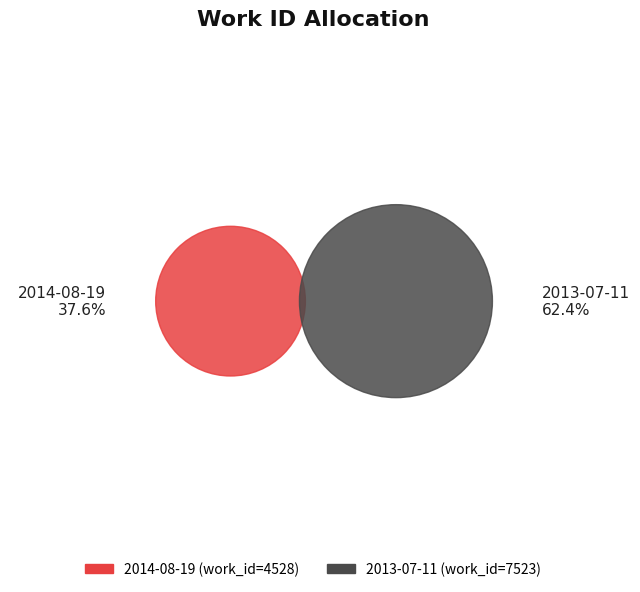

Is there any slice that represents more than half of the pie?

Yes